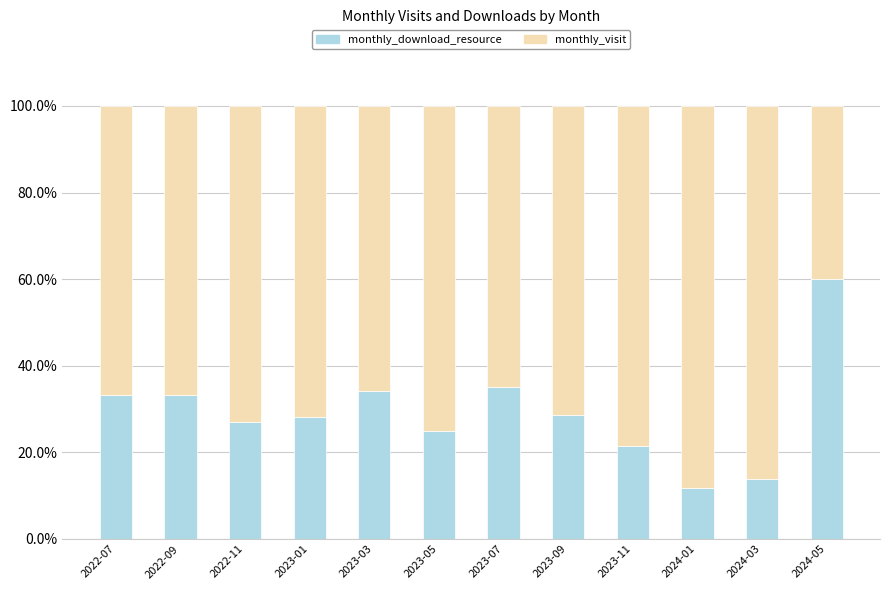

What value does the monthly_download_resource series have at 2023-03?

34.3